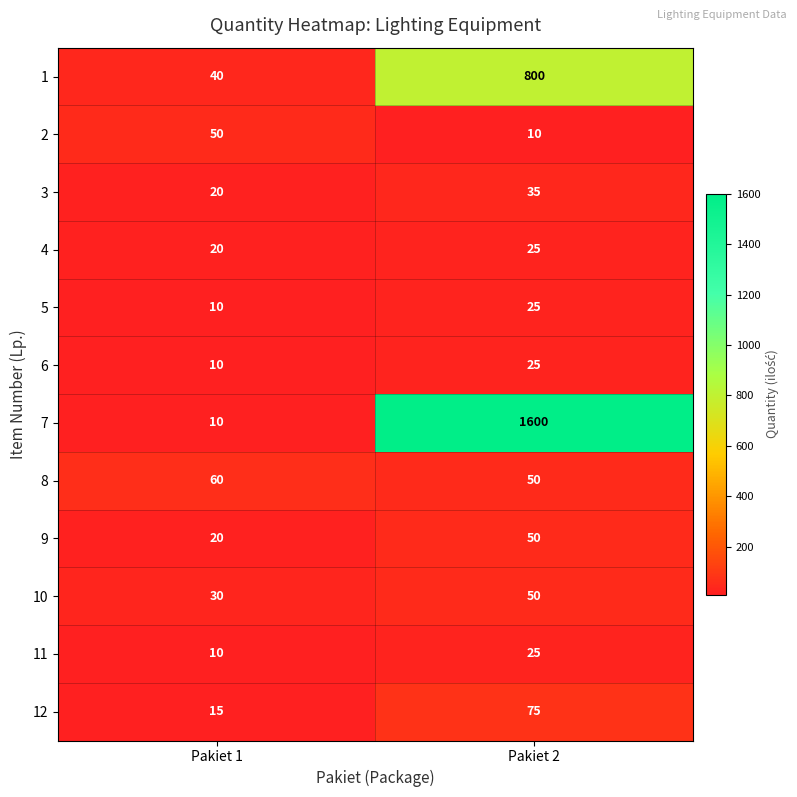

What is the sum of all 10 values?

80